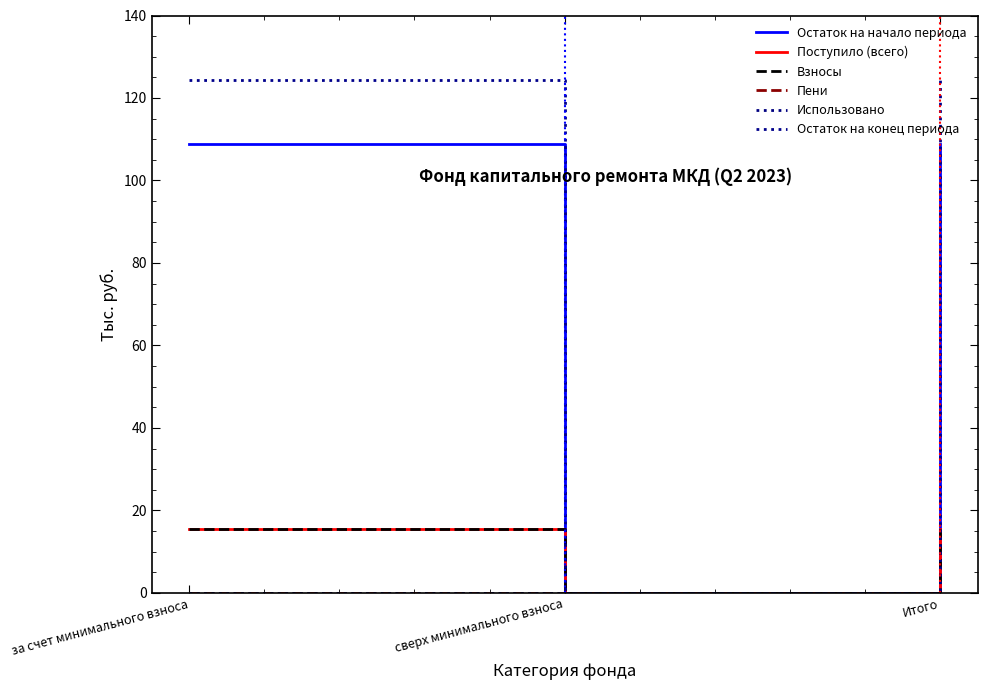

Reading right to left, transcribe all the data shown in this chart.

Остаток на начало периода: Итого=108.8	сверх минимального взноса=0.0	за счет минимального взноса=108.8
Поступило (всего): Итого=15.5	сверх минимального взноса=0.0	за счет минимального взноса=15.5
Взносы: Итого=15.5	сверх минимального взноса=0.0	за счет минимального взноса=15.5
Пени: Итого=0.0	сверх минимального взноса=0.0	за счет минимального взноса=0.0
Использовано: Итого=0.0	сверх минимального взноса=0.0	за счет минимального взноса=0.0
Остаток на конец периода: Итого=124.3	сверх минимального взноса=0.0	за счет минимального взноса=124.3